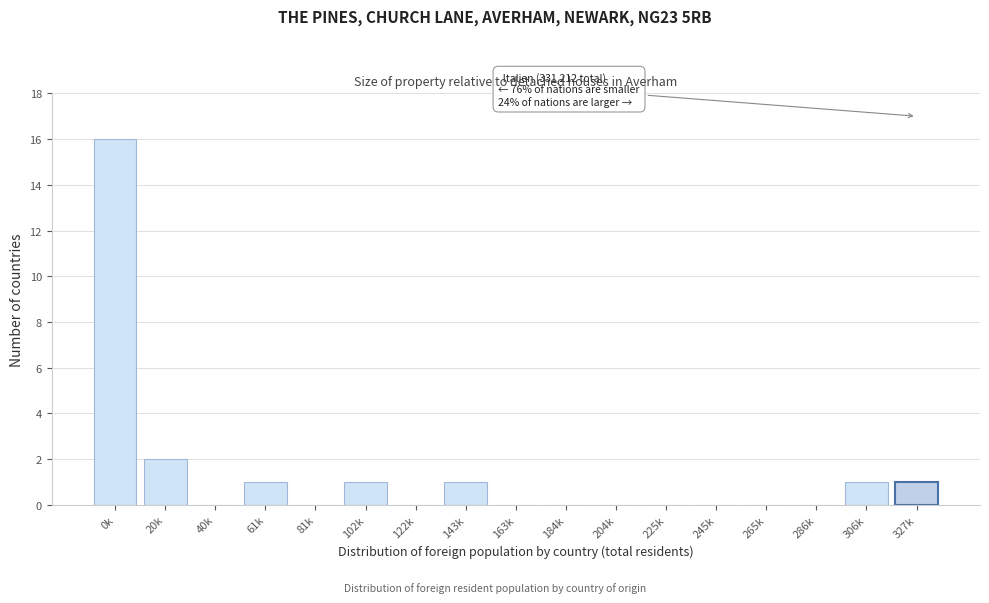

Reading left to right, transcribe all the data shown in this chart.

0k=16	20k=2	40k=0	61k=1	81k=0	102k=1	122k=0	143k=1	163k=0	184k=0	204k=0	225k=0	245k=0	265k=0	286k=0	306k=1	327k=1